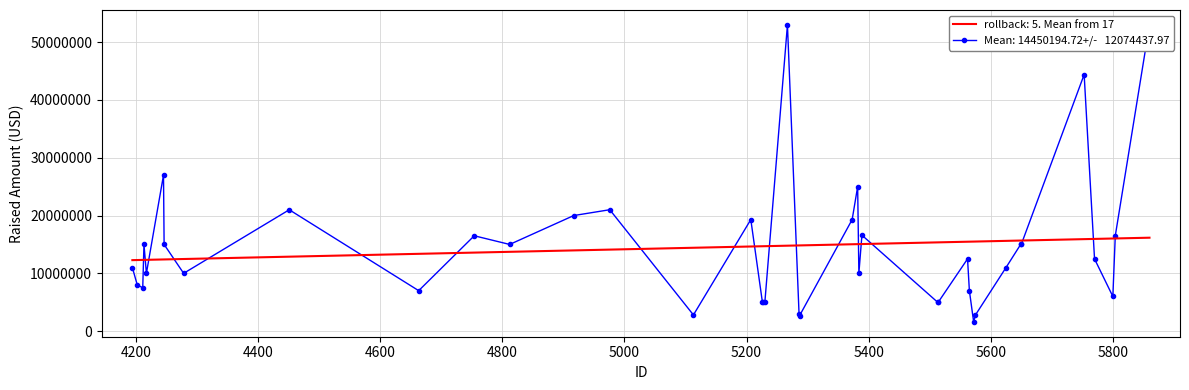

Approximately how many times larger is the value at 5113 compared to 5384?

0.3